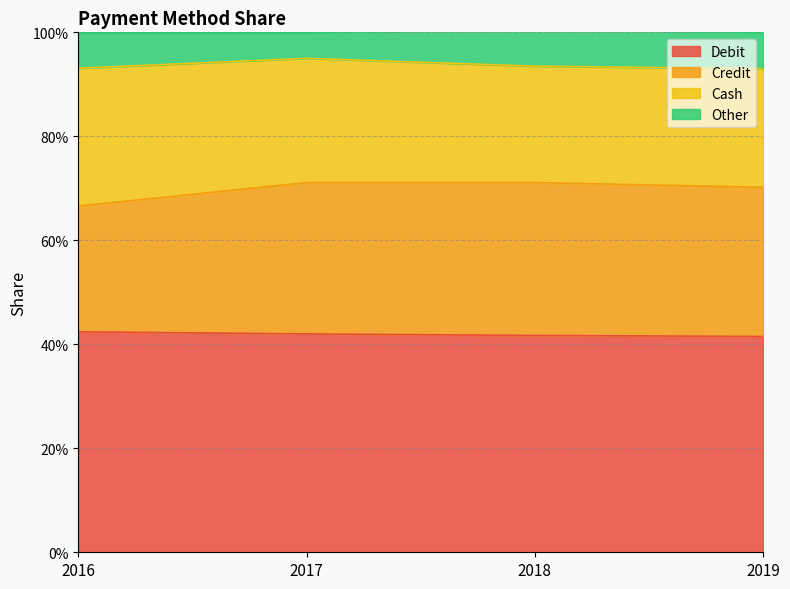

Does the chart have visible grid lines?

Yes